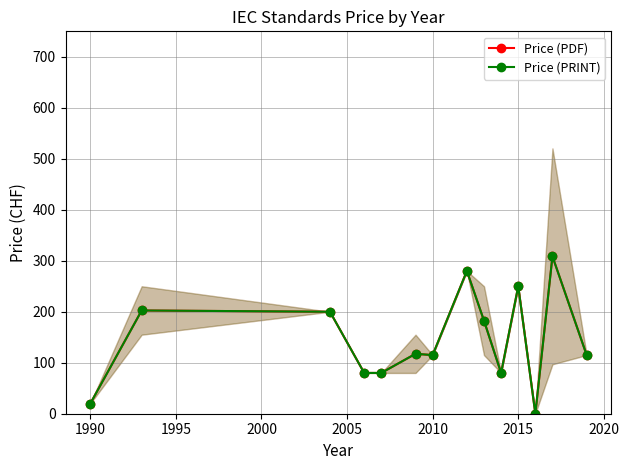

In Price (PRINT), how many points are lower than both neighbors (excluding endpoints)?

3